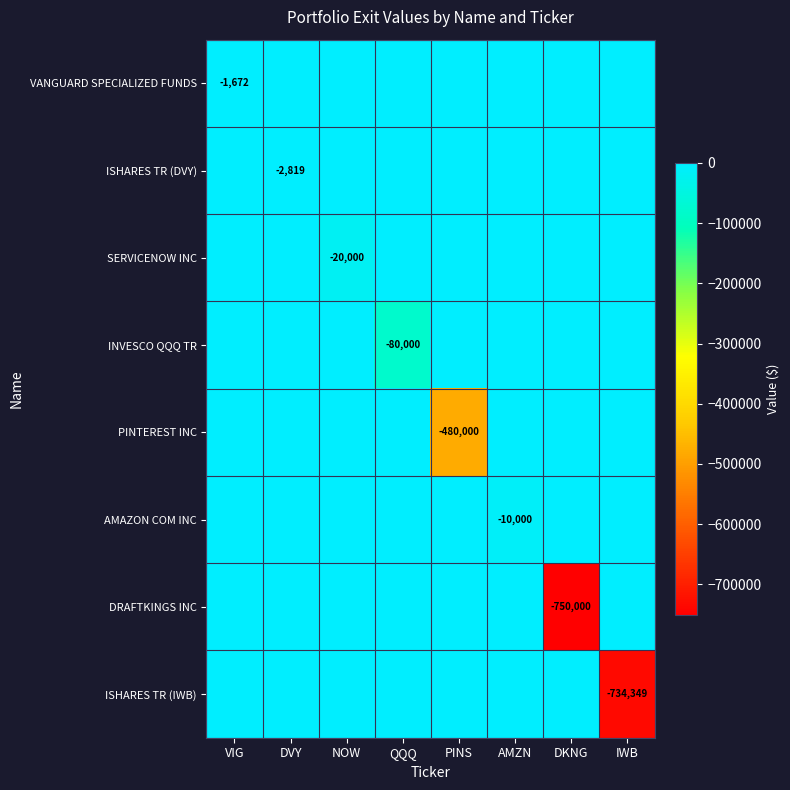

The ISHARES TR (DVY) series shows 1349 at QQQ. True or false?

False